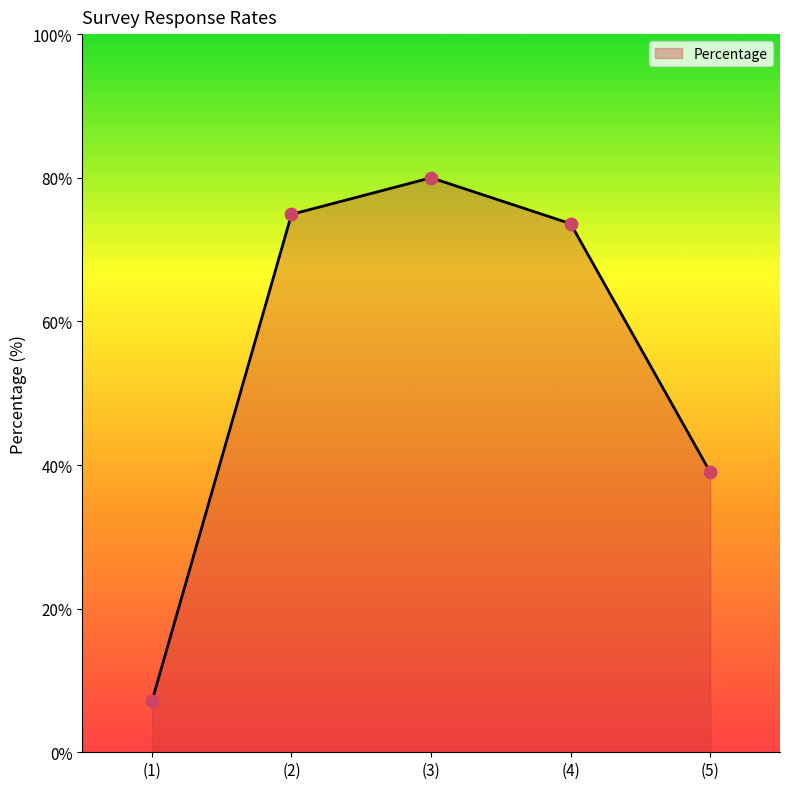

Which has a higher value, (2) or (1)?

(2)